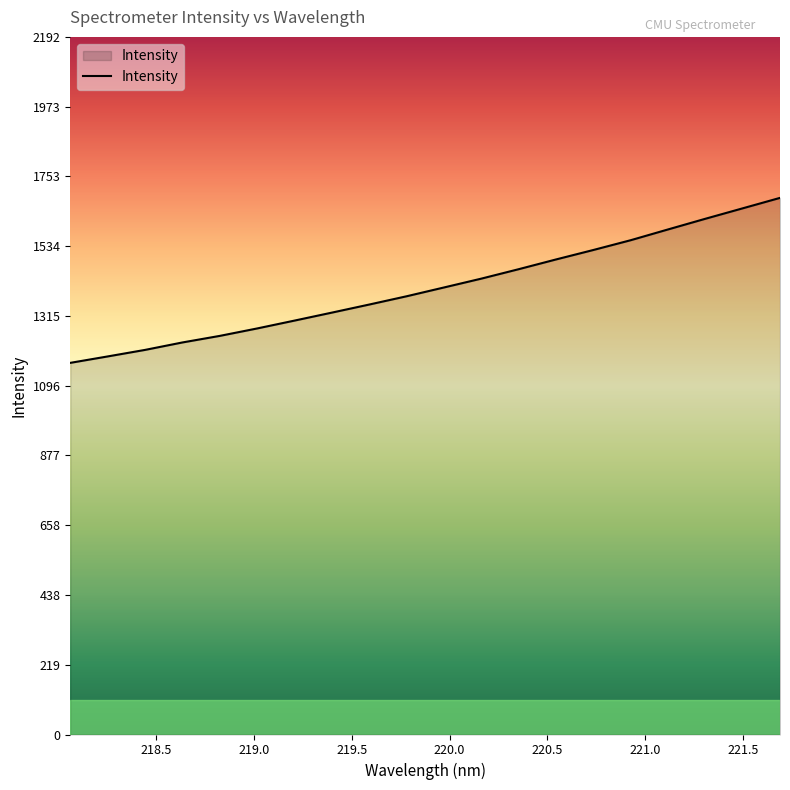

True or false: there are more than 1 points higher than both neighbors.

False